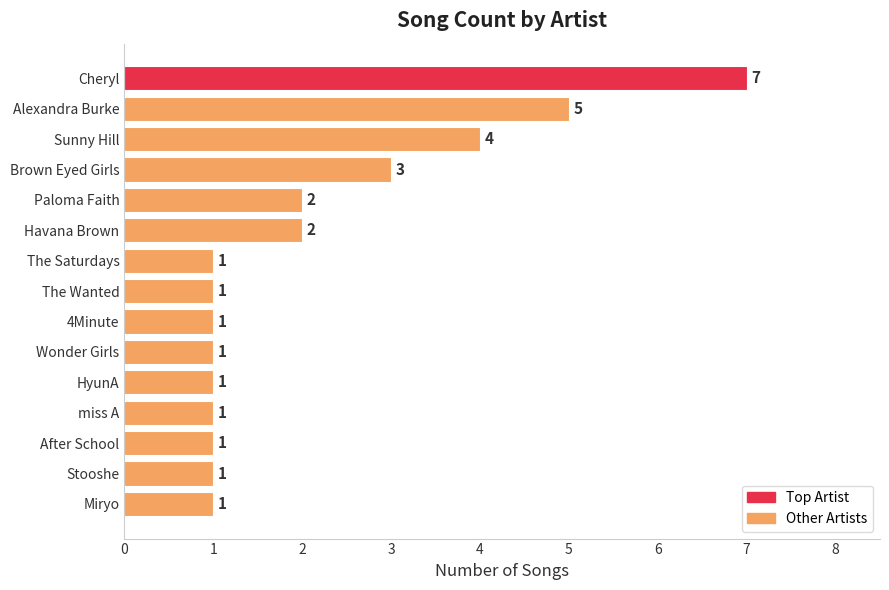

What is the maximum value shown in the chart?

7